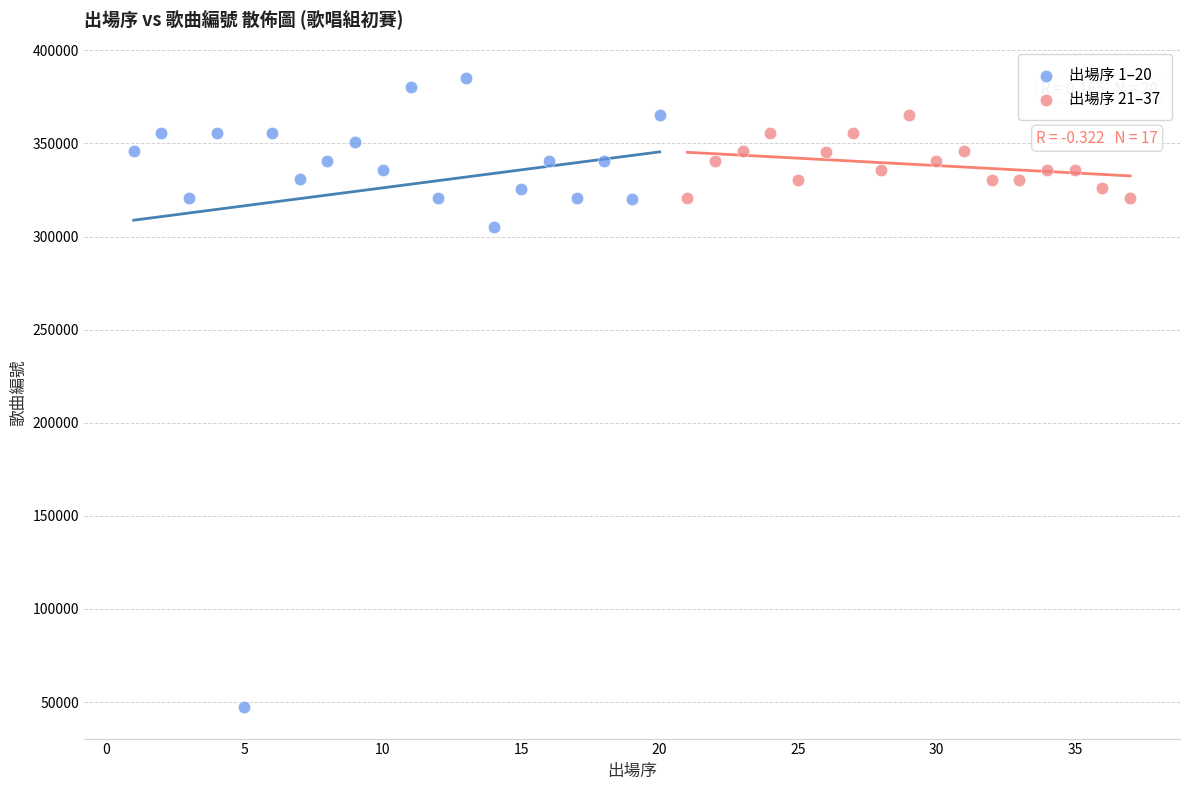

Which series contains the highest Y value?

出場序 1–20